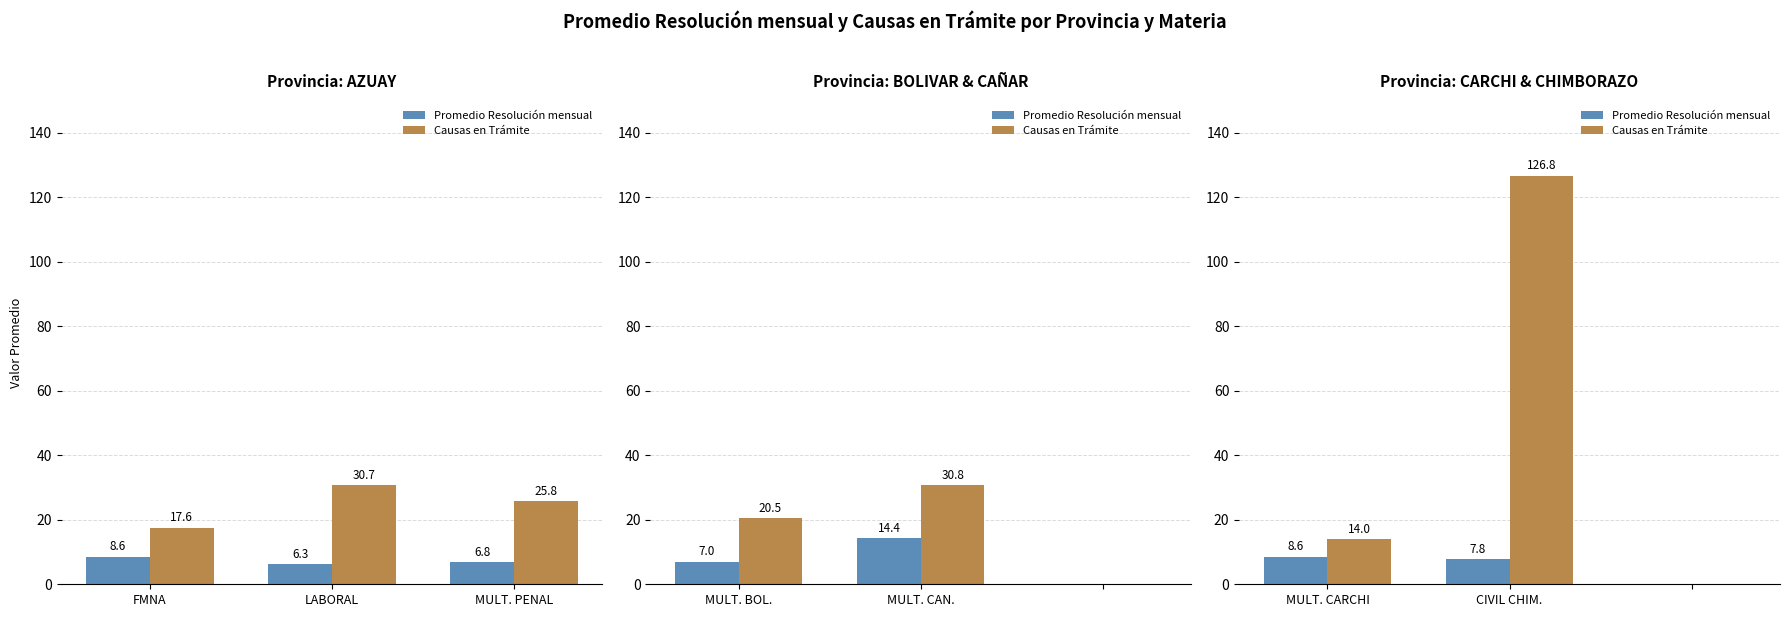

Which series has the largest total across all categories?

Causas en Trámite